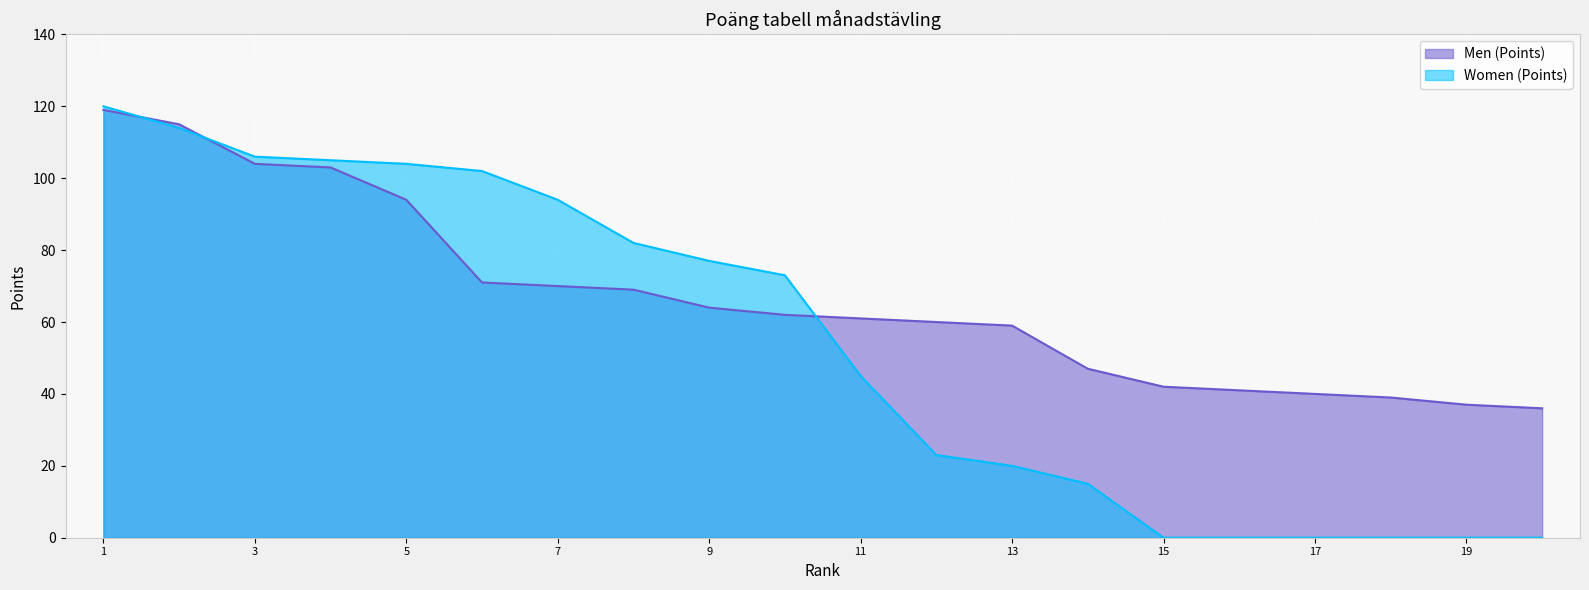

After their last crossing, which series has the higher values: Men (Points) or Women (Points)?

Men (Points)